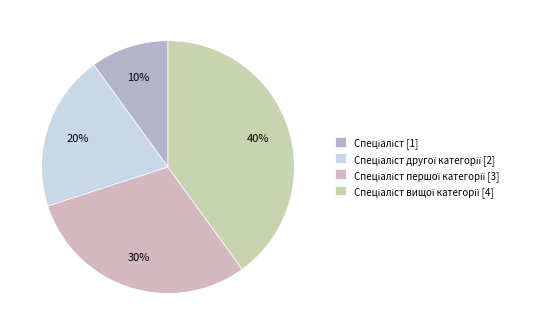

How many slices are in this pie chart?

4